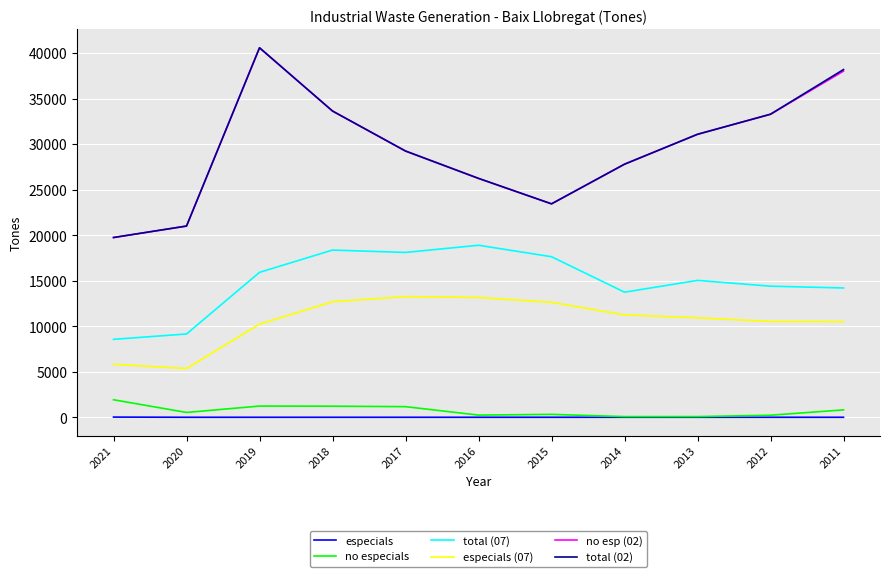

At which category does total (02) reach its first local peak?

2019